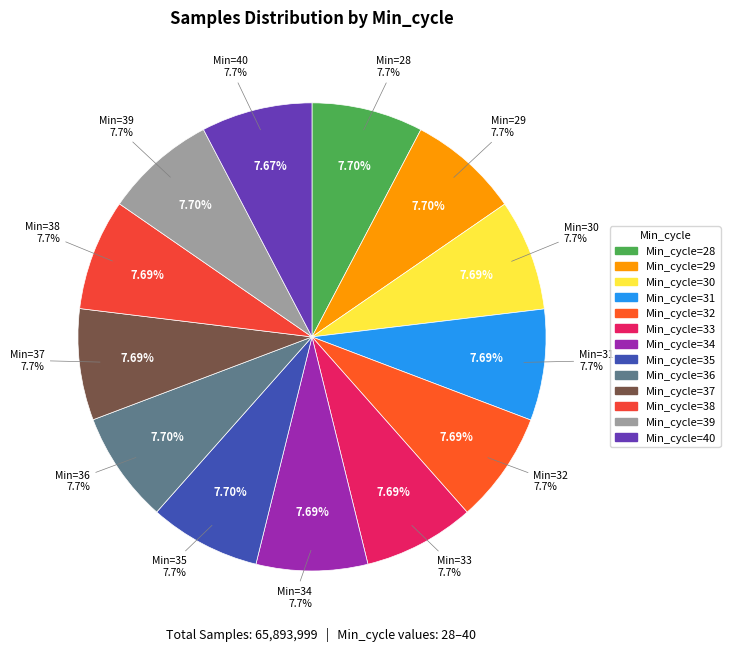

True or false: 32 accounts for 8% of the total.

True